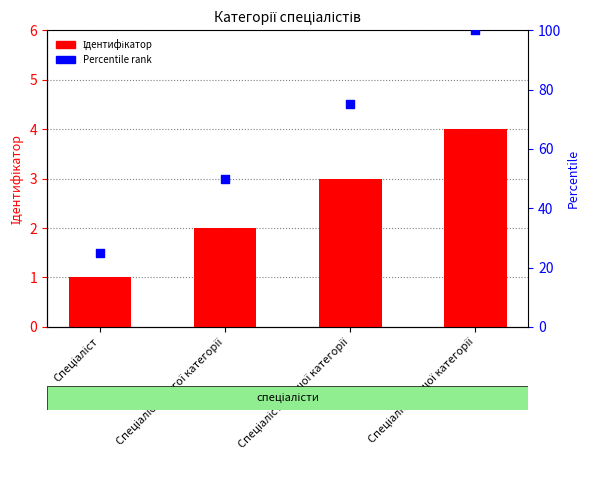

What is the change in value from Спеціаліст другої категорії to Спеціаліст вищої категорії?

+2